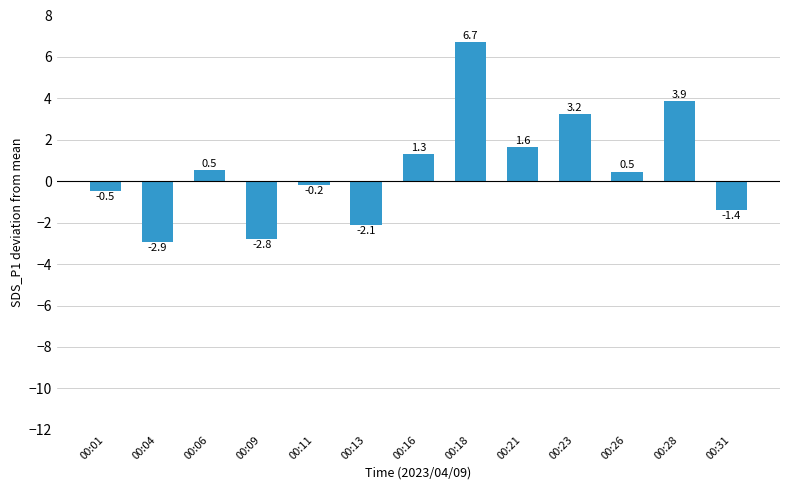

How many positive values are there?

7